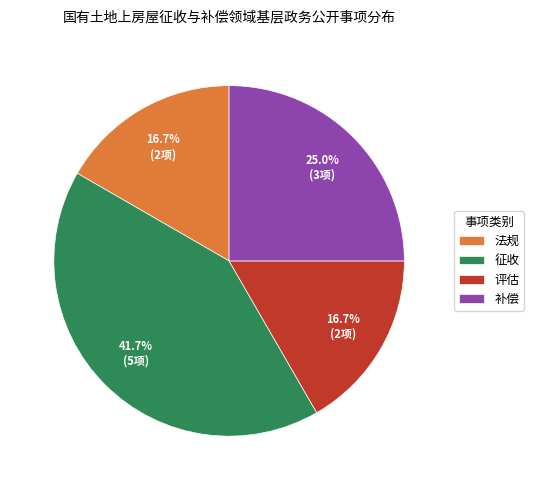

To the nearest percent, what portion does 评估 represent?

17%